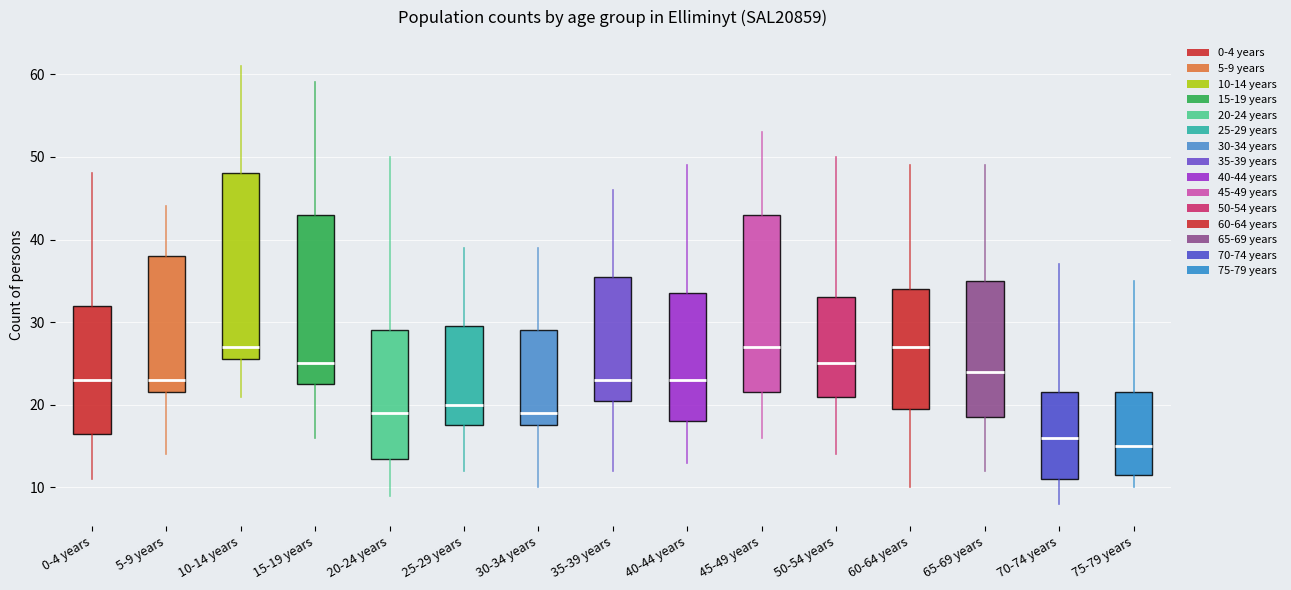

Reading left to right, transcribe this box plot: for each box, give where its median line is, the range the box spans, and where its two whiskers end, as read against the y-axis. The values are not printed on the chart, so give them approximately, as read against the axis.

0-4 years: median 23, box 17 to 32, whiskers 11 to 48
5-9 years: median 23, box 22 to 38, whiskers 14 to 44
10-14 years: median 27, box 26 to 48, whiskers 21 to 61
15-19 years: median 25, box 23 to 43, whiskers 16 to 59
20-24 years: median 19, box 14 to 29, whiskers 9 to 50
25-29 years: median 20, box 18 to 30, whiskers 12 to 39
30-34 years: median 19, box 18 to 29, whiskers 10 to 39
35-39 years: median 23, box 21 to 36, whiskers 12 to 46
40-44 years: median 23, box 18 to 34, whiskers 13 to 49
45-49 years: median 27, box 22 to 43, whiskers 16 to 53
50-54 years: median 25, box 21 to 33, whiskers 14 to 50
60-64 years: median 27, box 20 to 34, whiskers 10 to 49
65-69 years: median 24, box 19 to 35, whiskers 12 to 49
70-74 years: median 16, box 11 to 22, whiskers 8 to 37
75-79 years: median 15, box 12 to 22, whiskers 10 to 35